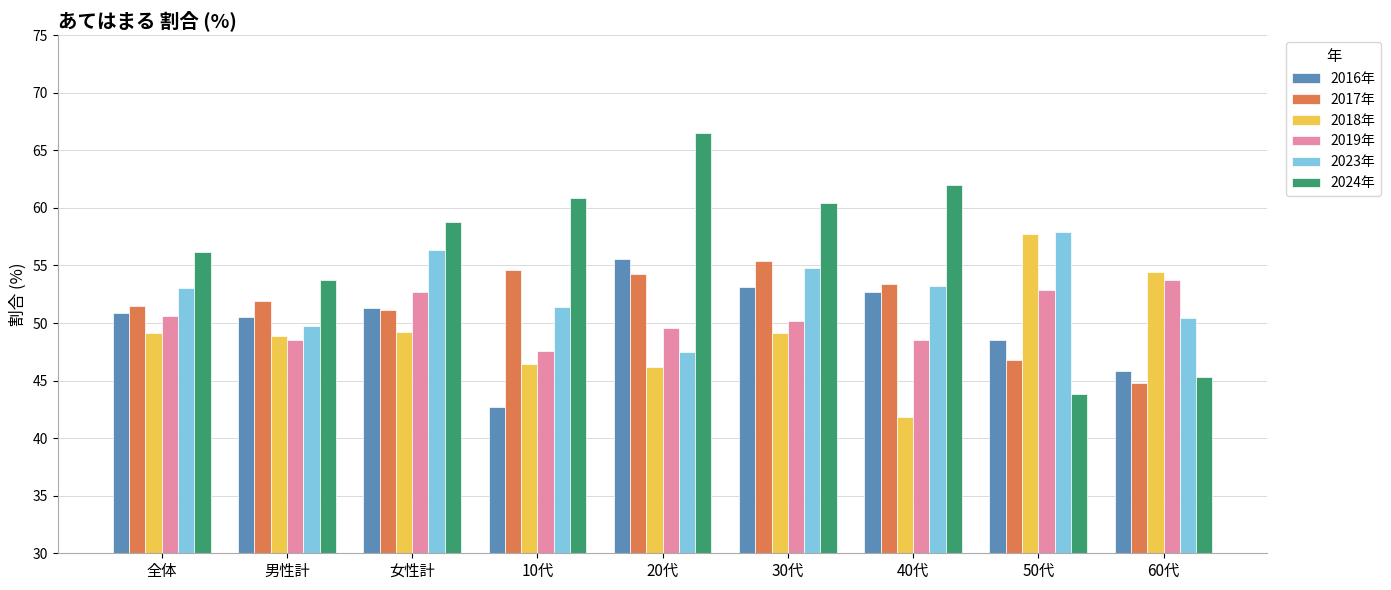

What are all the series names shown in the legend?

2016年, 2017年, 2018年, 2019年, 2023年, 2024年